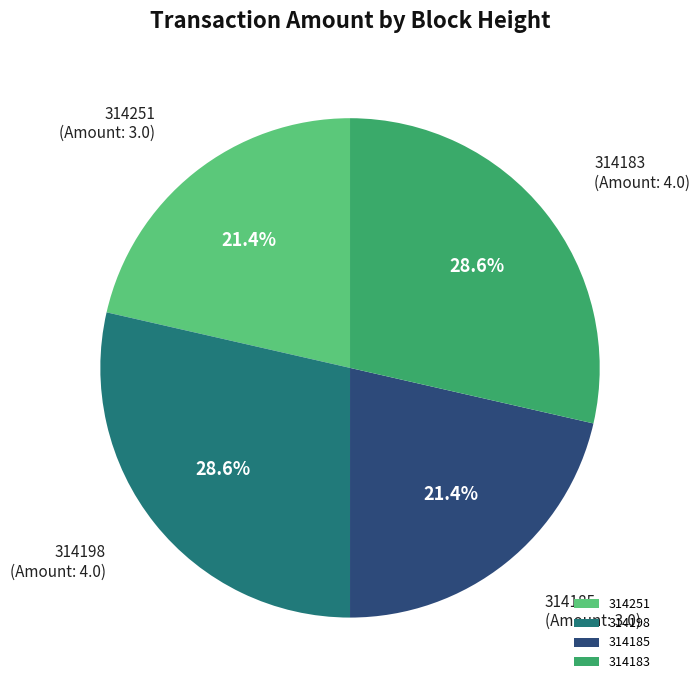

To the nearest percent, what is the difference between the largest and smallest slice percentages?

7%